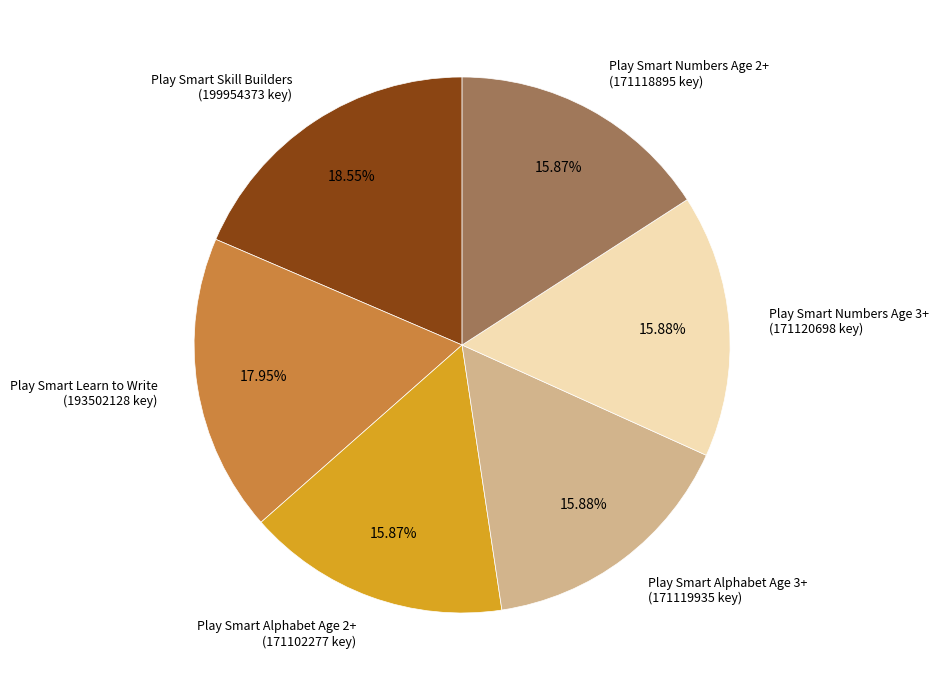

Is there any slice that represents more than half of the pie?

No